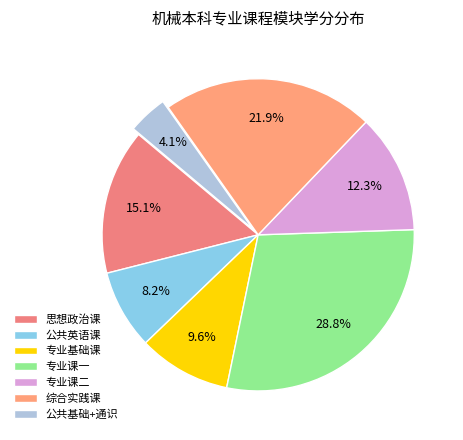

Approximately how many times larger is the value at 综合实践课 compared to 专业课二?

1.8